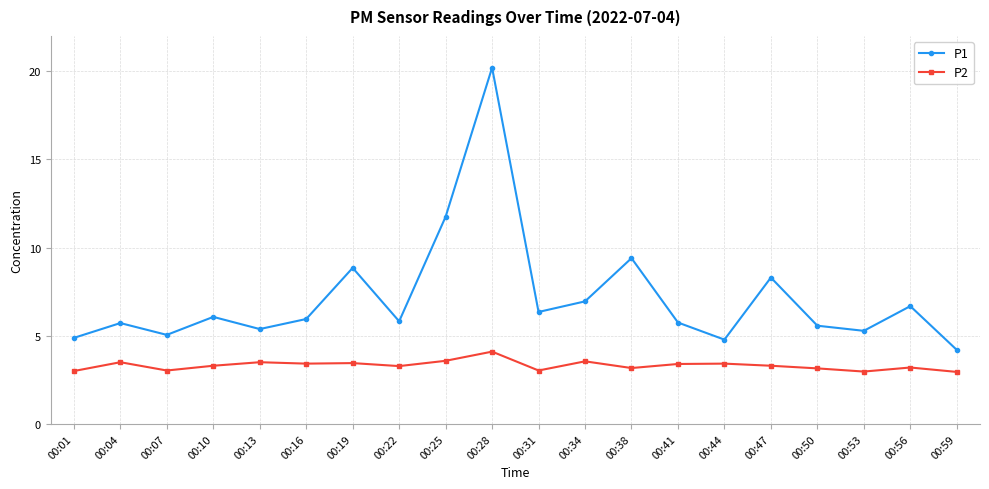

Is this an area chart (filled region under the line)?

No